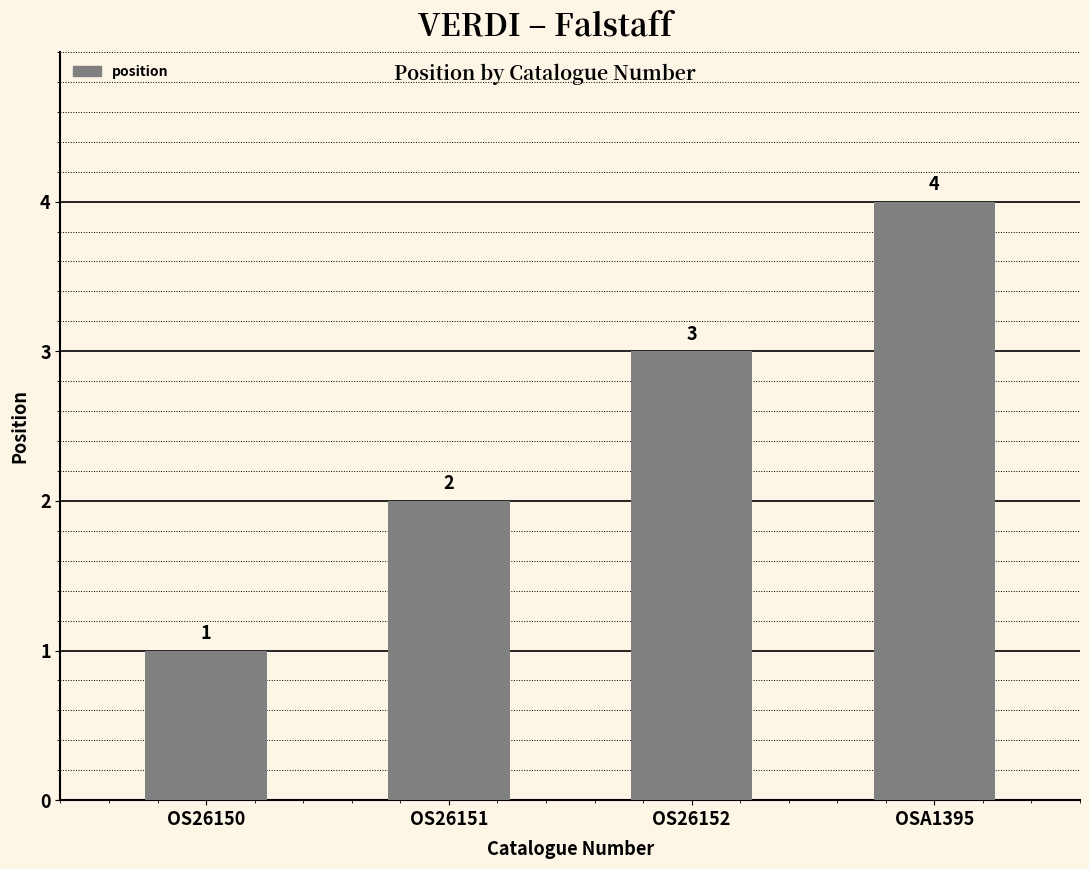

What is the change in value from OS26151 to OS26152?

+1